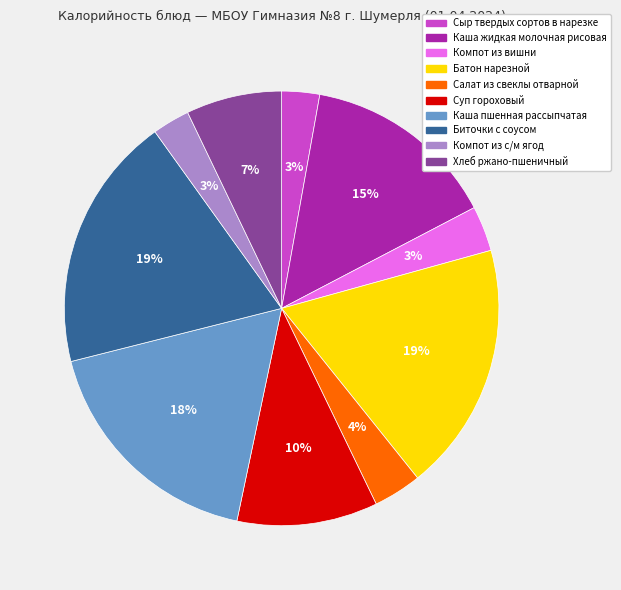

Does Каша пшенная рассыпчатая represent more than half of the total?

No